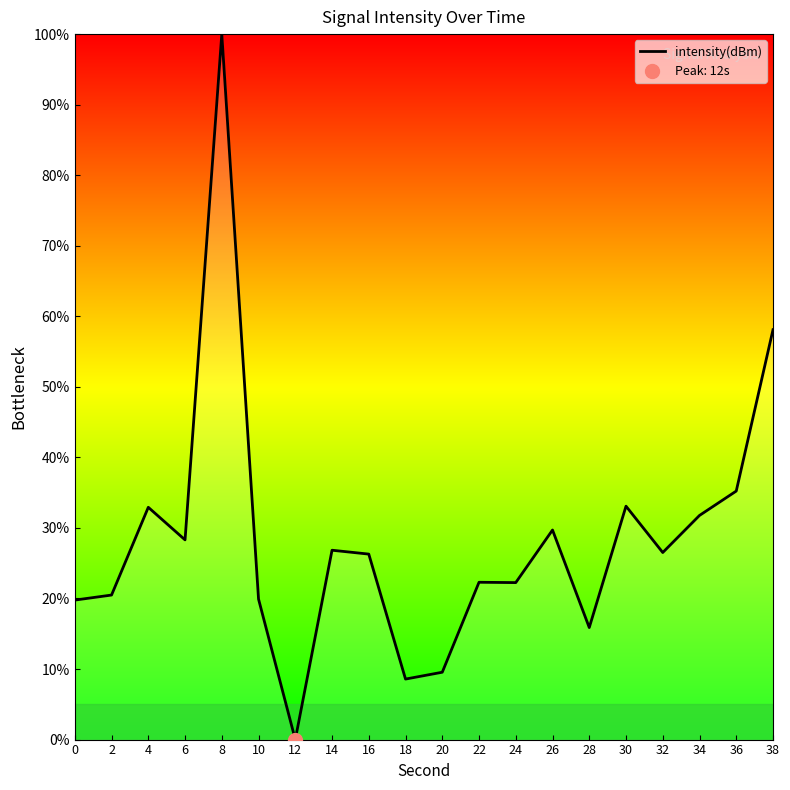

The value at 28 is 26.4. True or false?

False